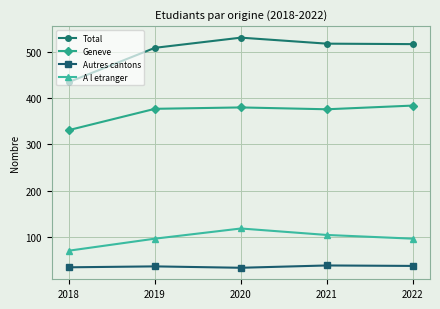

True or false: Total and Geneve intersect in this chart.

False